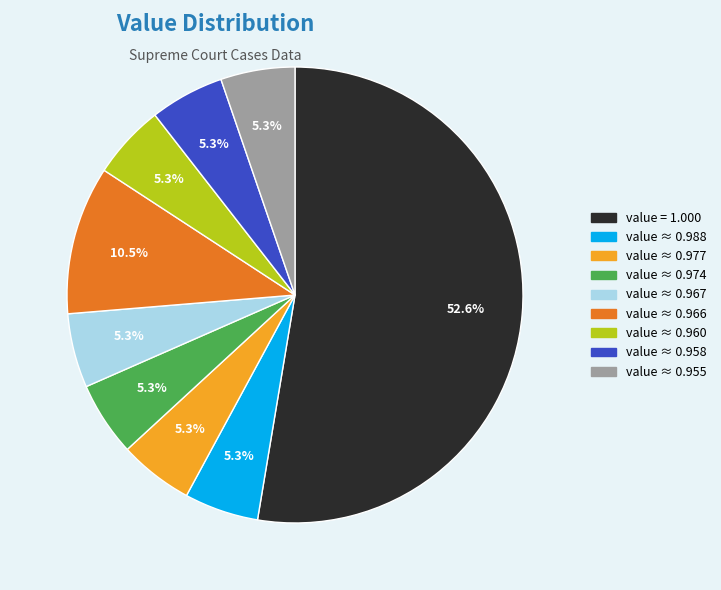

Does any single category account for the majority?

Yes